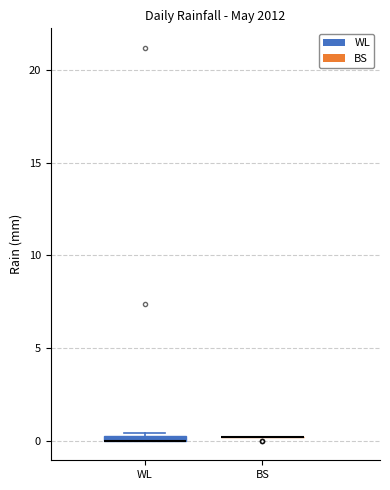

Where is the upper edge of the box for WL on the y-axis? The values are not printed on the chart, so give them approximately, as read against the axis.

0.5